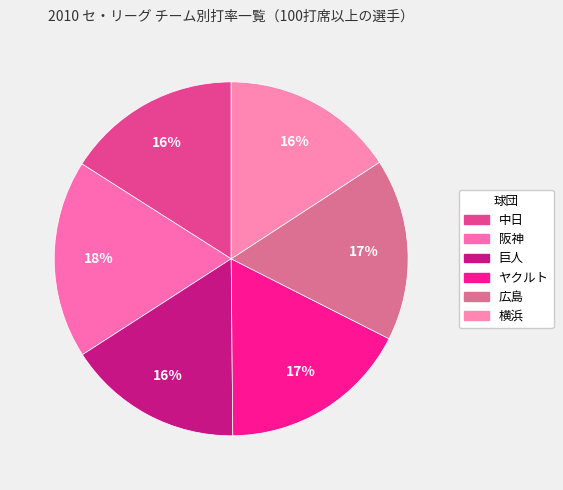

Is 阪神 the majority of the pie?

No